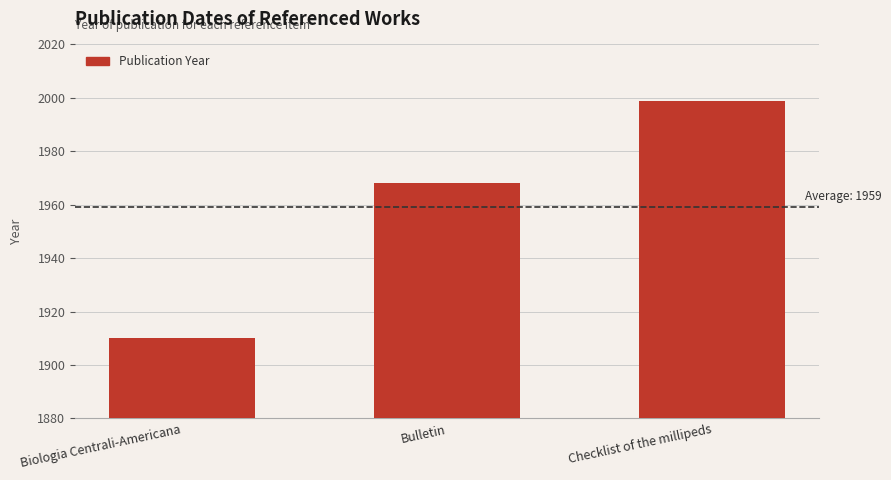

Reading right to left, list all the values displayed in this chart.

Checklist of the millipeds=1999	Bulletin=1968	Biologia Centrali-Americana=1910